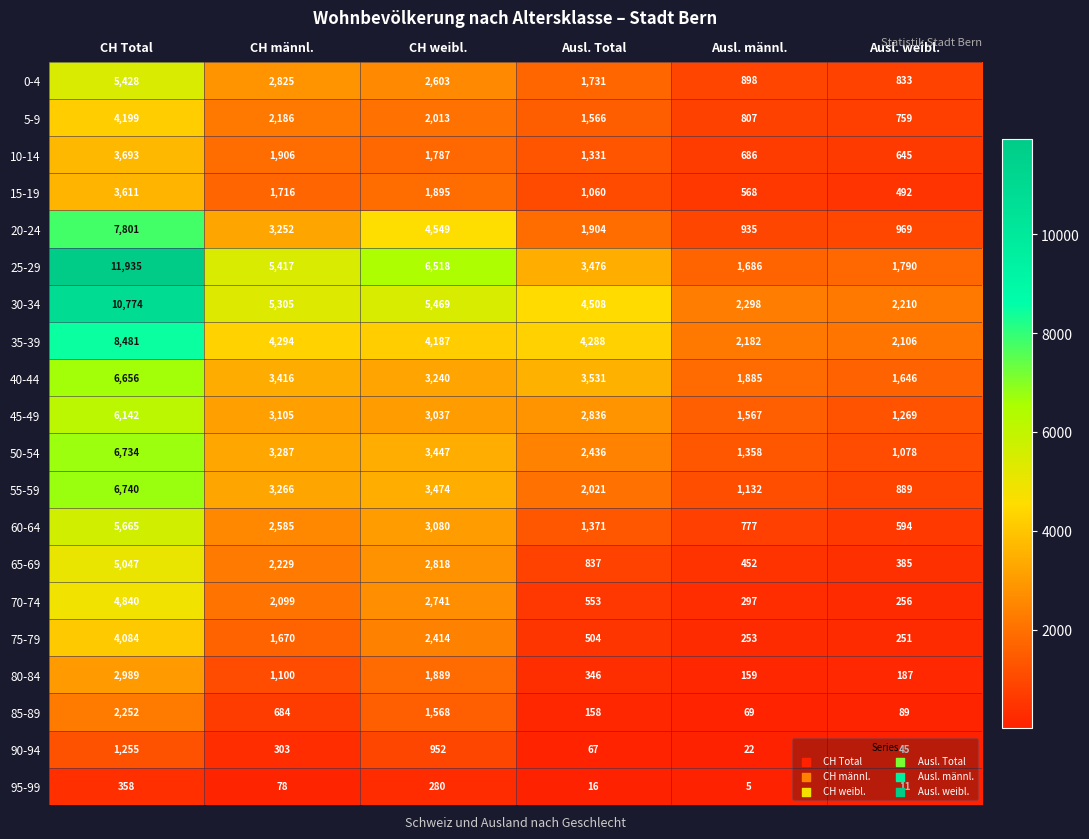

At how many categories does at least one series exceed 5255?

3